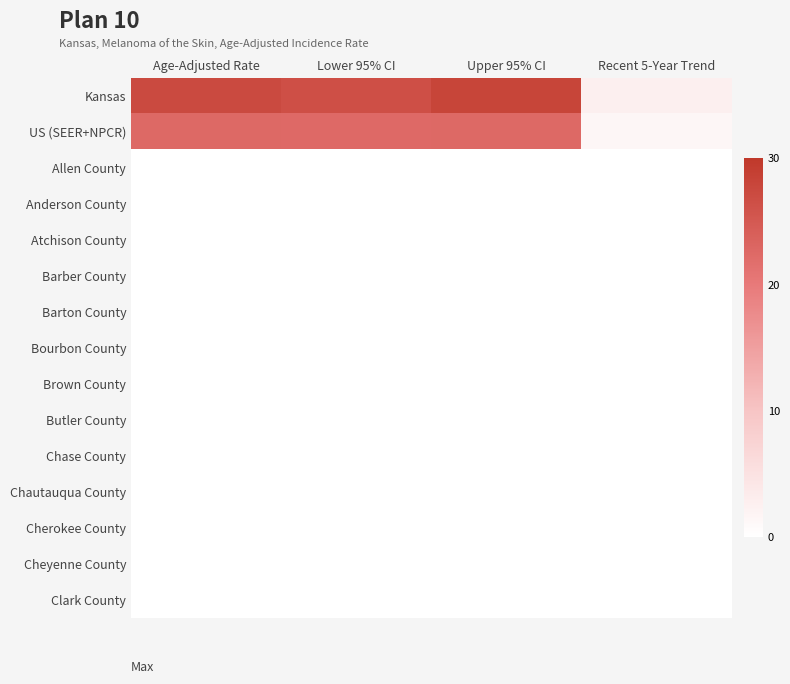

Between Age-Adjusted Rate and Upper 95% CI, which series saw the biggest shift?

Kansas